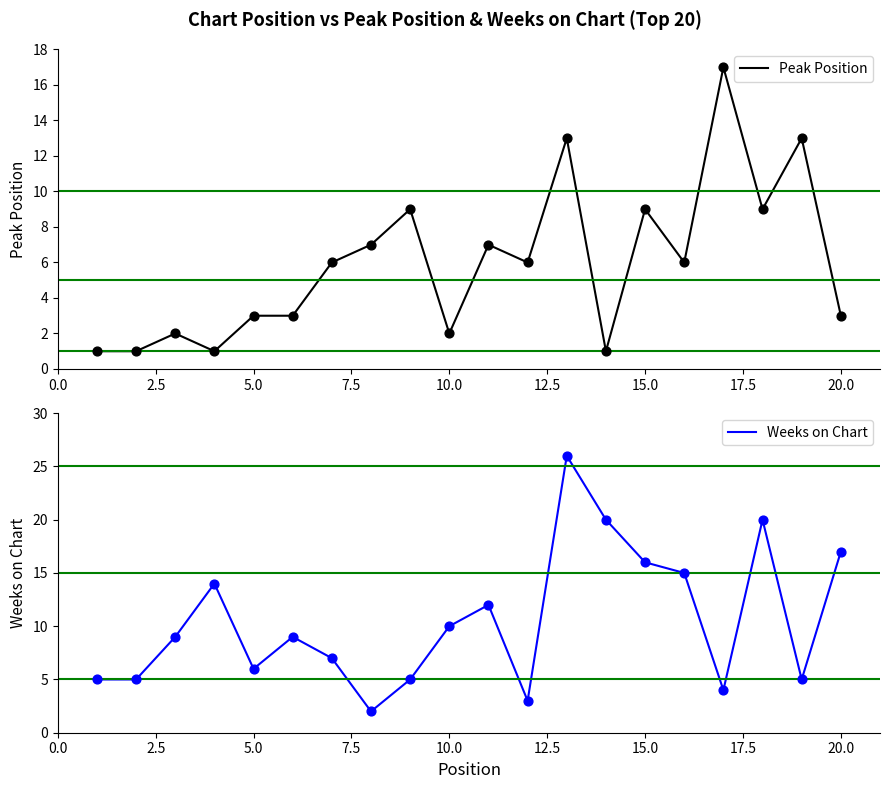

Which series contains the highest Y value?

Weeks on Chart